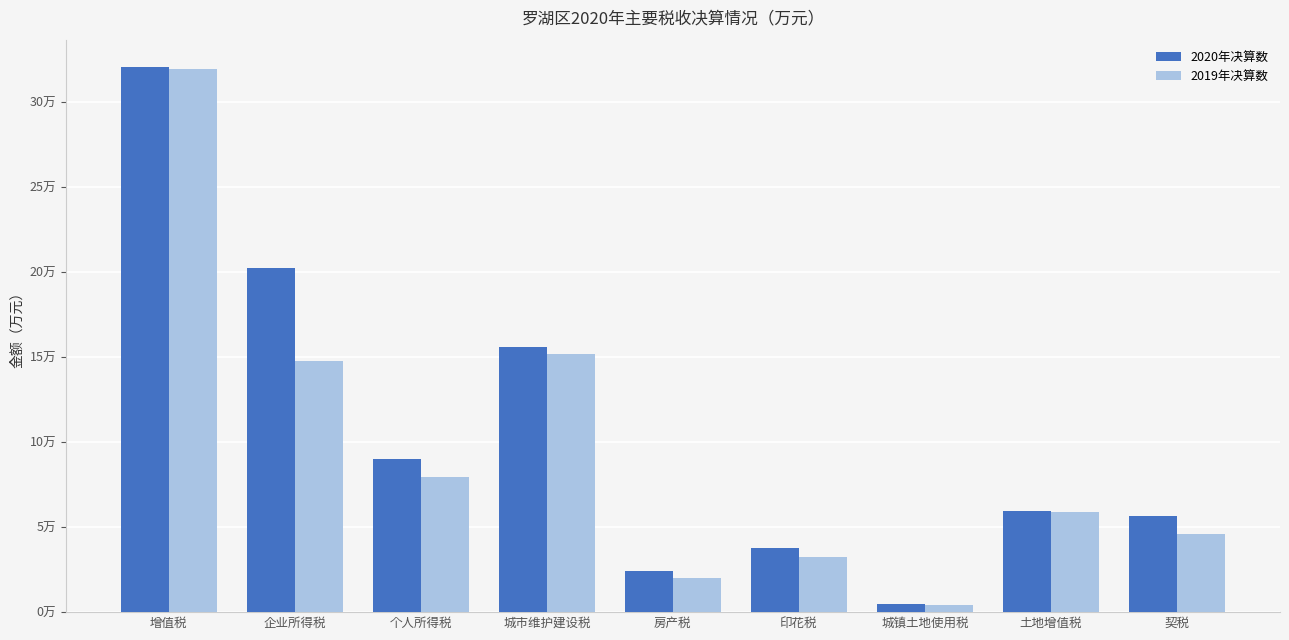

Reading right to left, transcribe all the data shown in this chart.

2020年决算数: 56458.6	59467.6	4523.5	37754.7	24417.4	155928.4	90217.7	202204.1	320501.1
2019年决算数: 46014.2	58939.9	4043.3	32364.9	20137.4	151659.1	79419.8	147878.5	319509.9